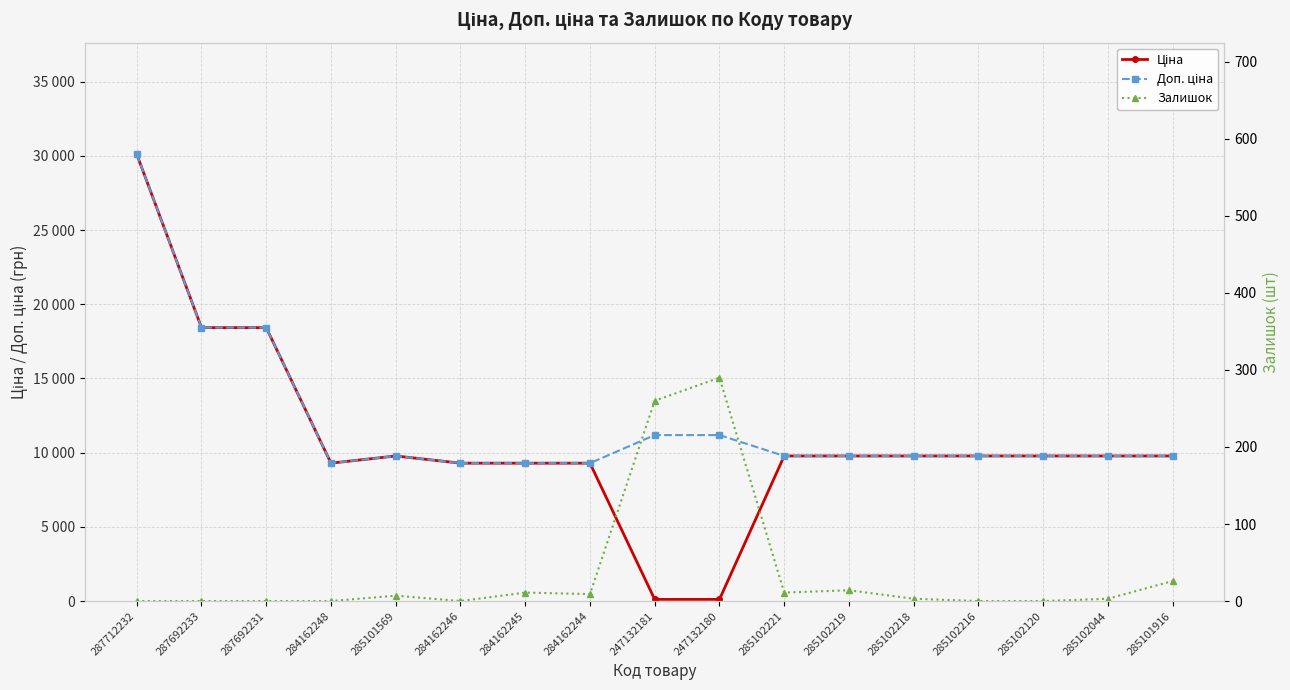

What is the approximate value of Залишок at 285101916?

26.0